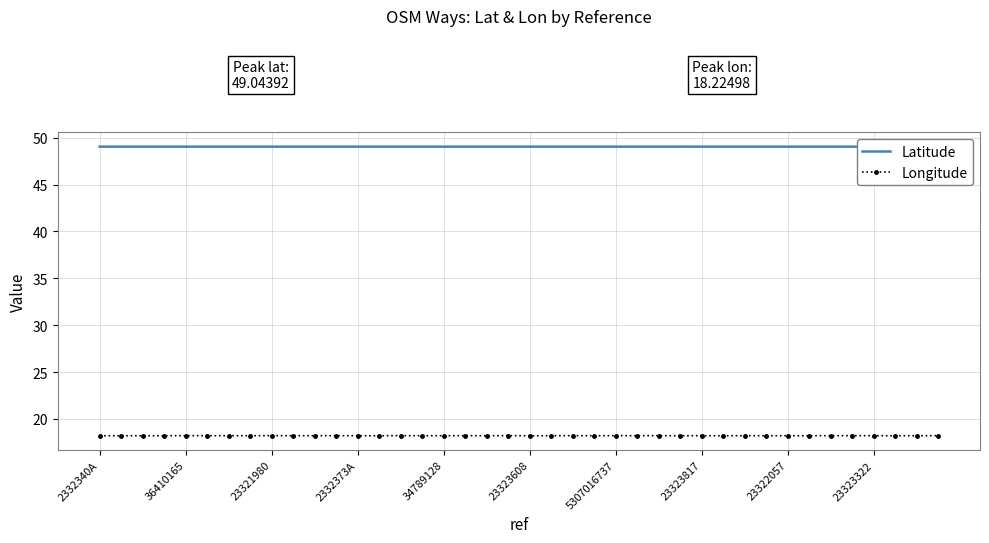

List the series in order of their overall mean, highest first.

Latitude, Longitude